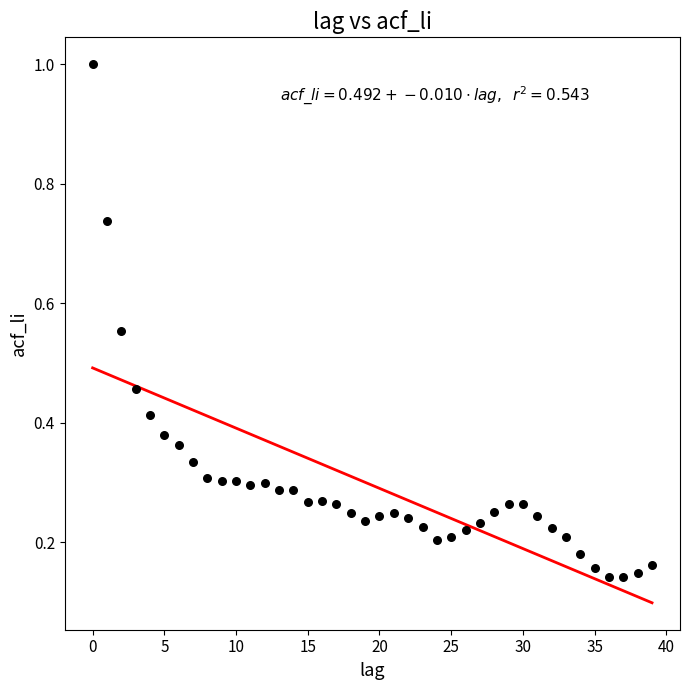

What is the range of Y values (max minus min)?

0.9